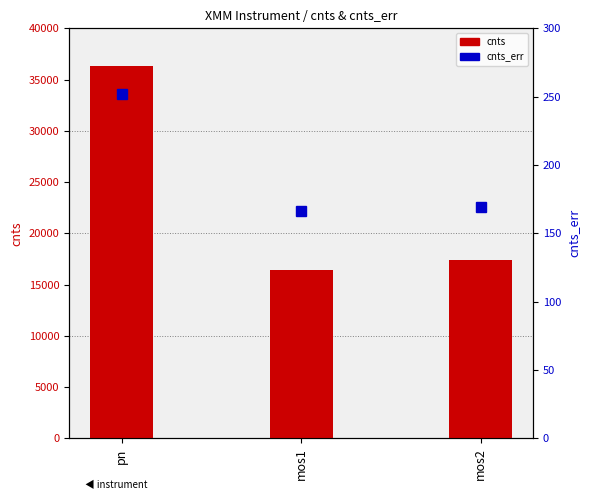

How many groups of bars are there?

3